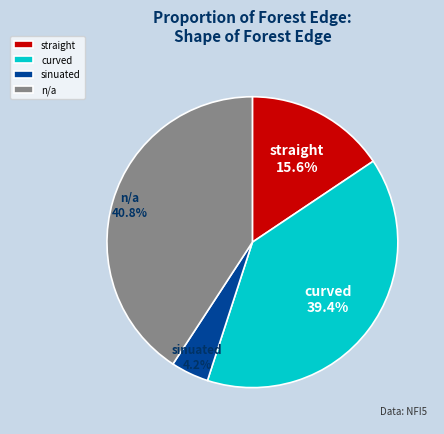

Which category has the smallest portion of the pie?

sinuated